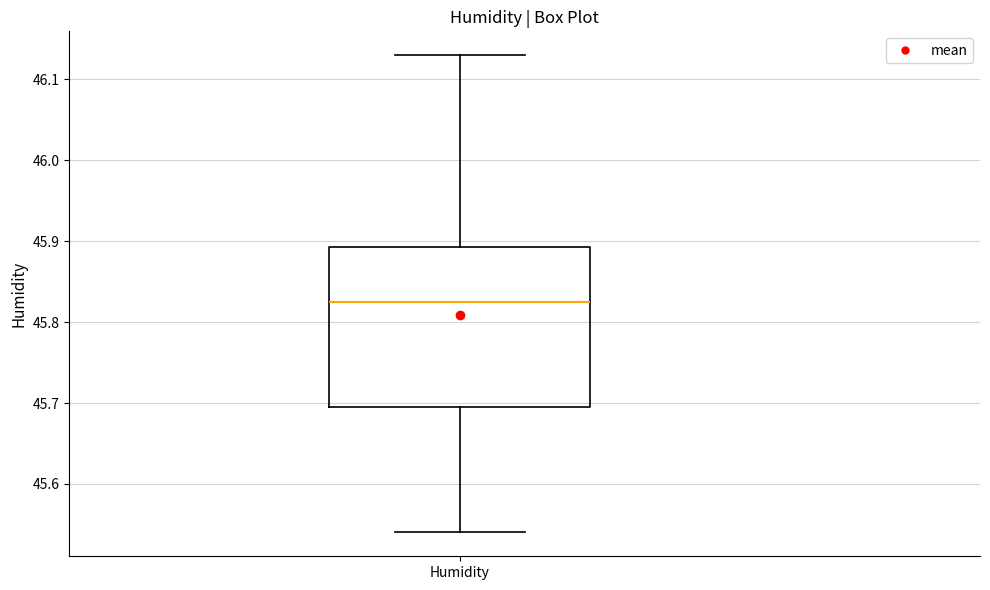

Transcribe this box plot: give where the median line is, the range the box spans, and where the two whiskers end, as read against the y-axis. The values are not printed on the chart, so give them approximately, as read against the axis.

median 45.83, box 45.70 to 45.89, whiskers 45.54 to 46.13